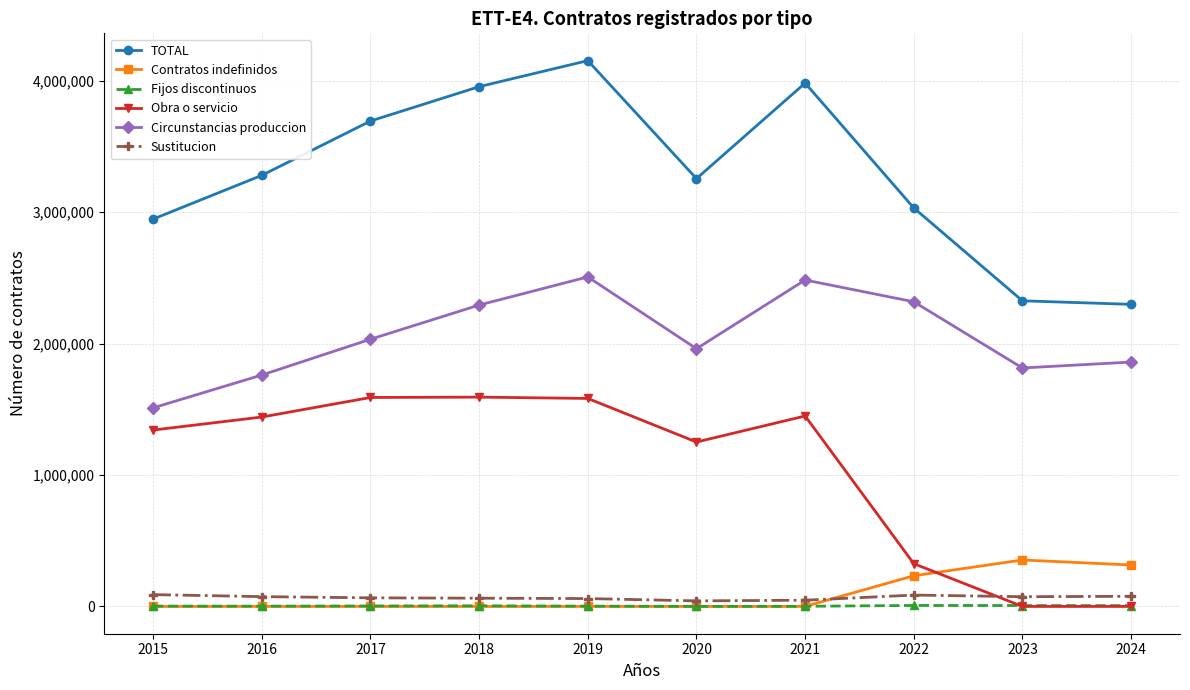

Is this an area chart (filled region under the line)?

No